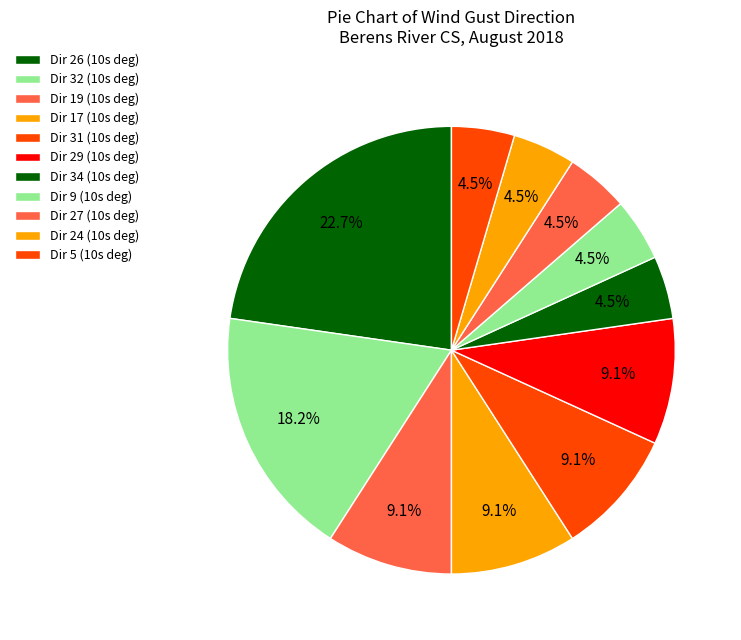

How many slices are in this pie chart?

11